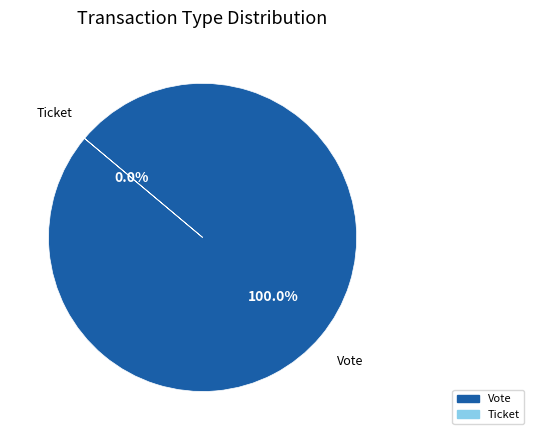

How much of the chart is everything except Ticket?

100.0%